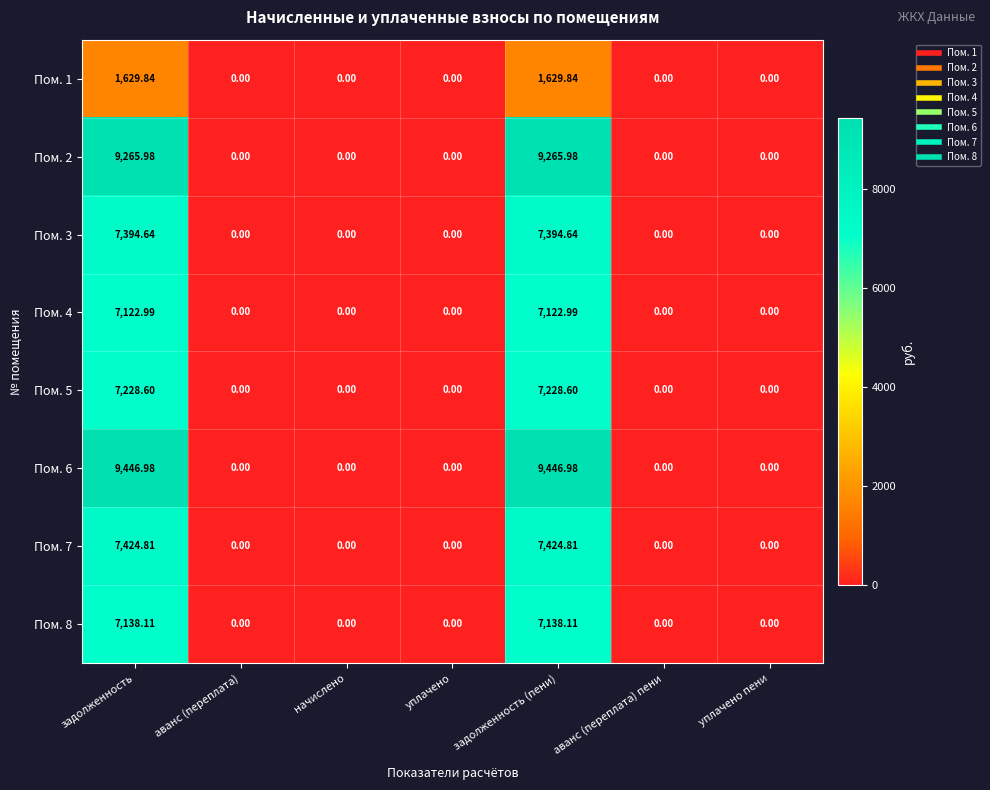

What is the maximum value shown in the chart?

9447.0